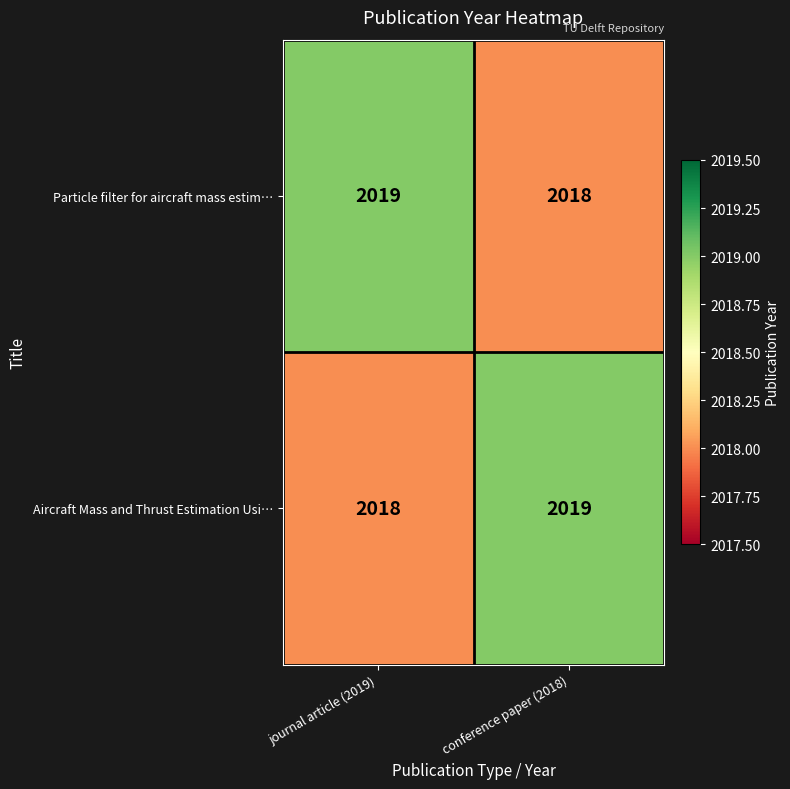

The value of Aircraft Mass and Thrust Estimation Usi… at conference paper (2018) is 2019. True or false?

True